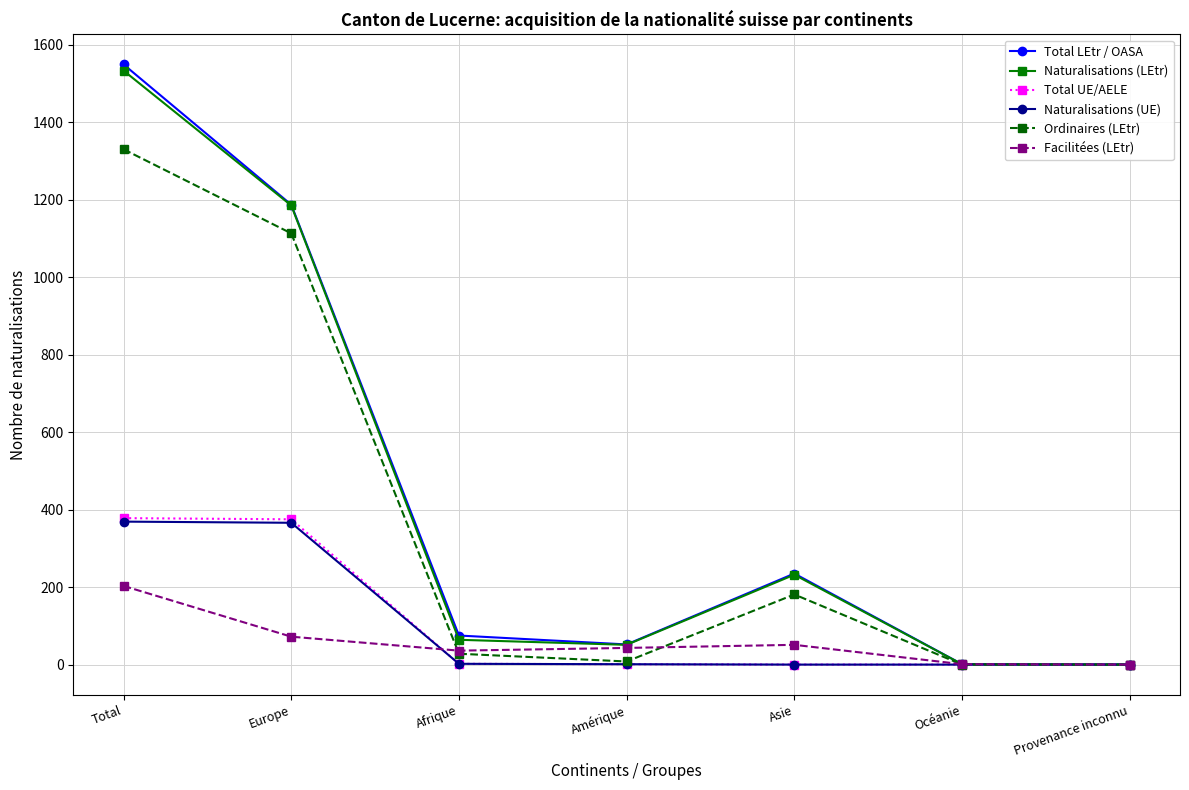

What is the total value across all series at Asie?

699